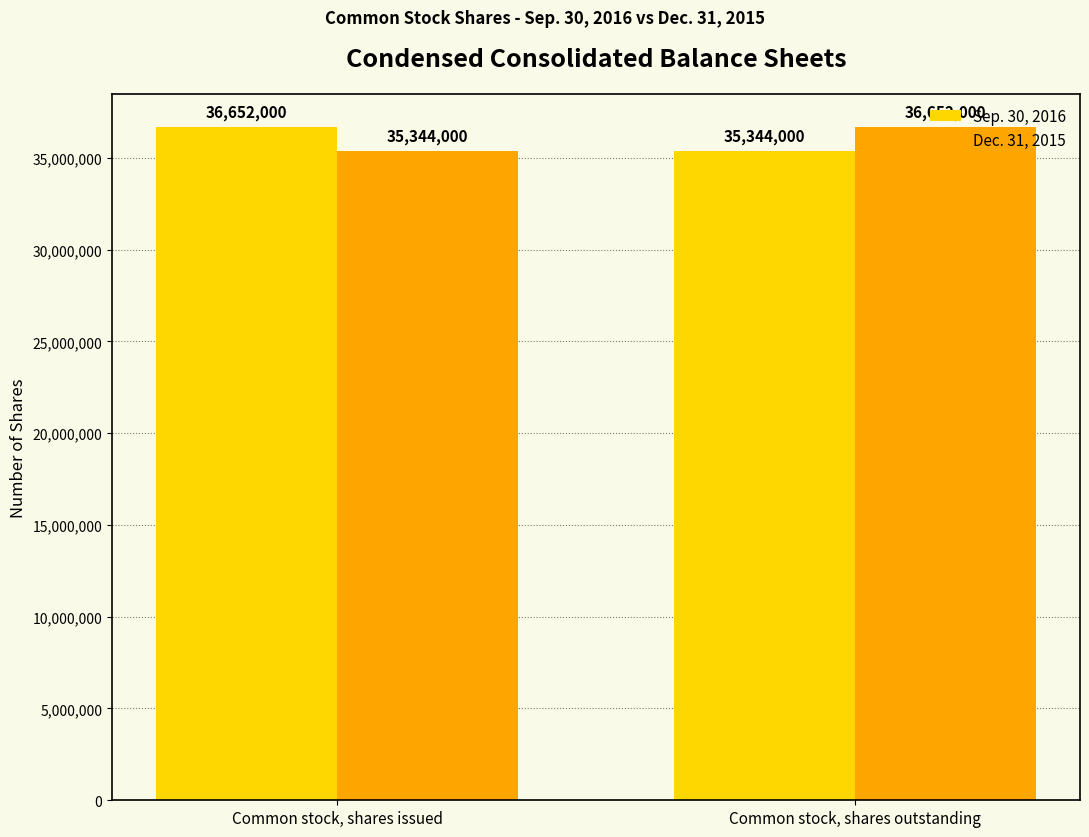

What is the lowest value of the Sep. 30, 2016 series?

35344000